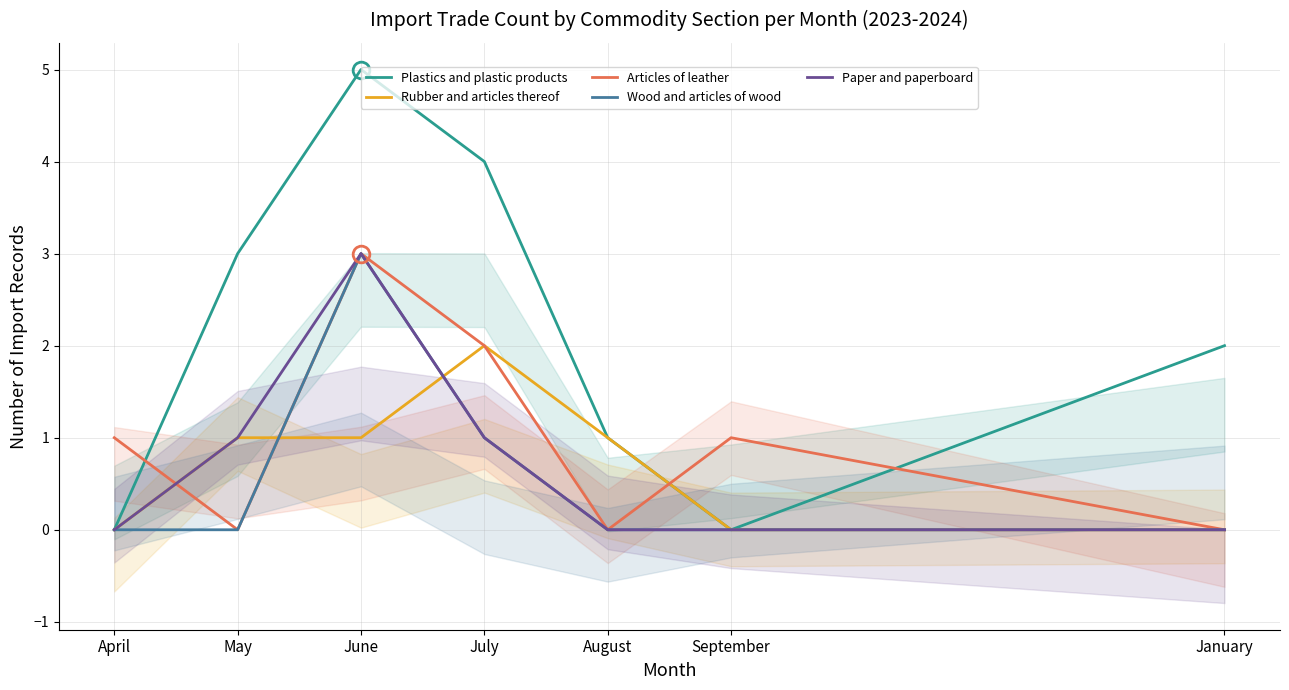

At how many categories does at least one series exceed 4?

1